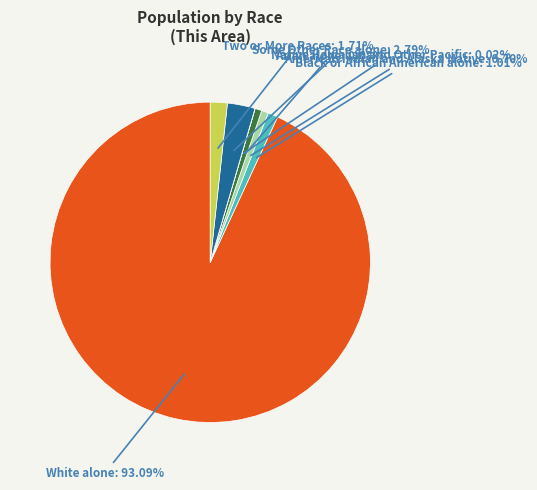

What is the largest slice in the pie chart?

White alone